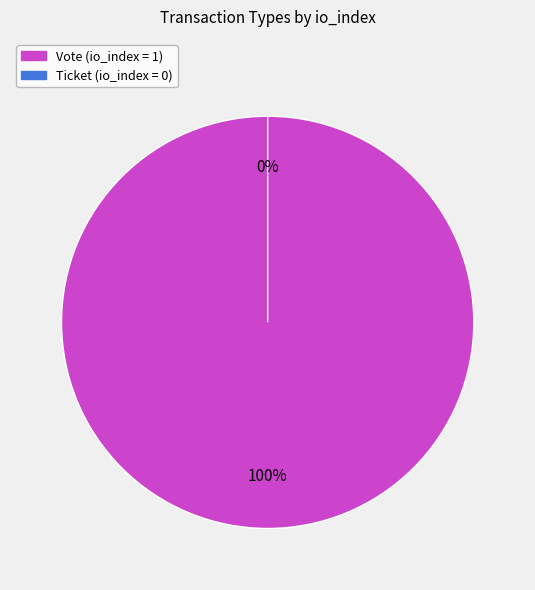

To the nearest percent, what is the combined percentage of Vote and Ticket?

100%